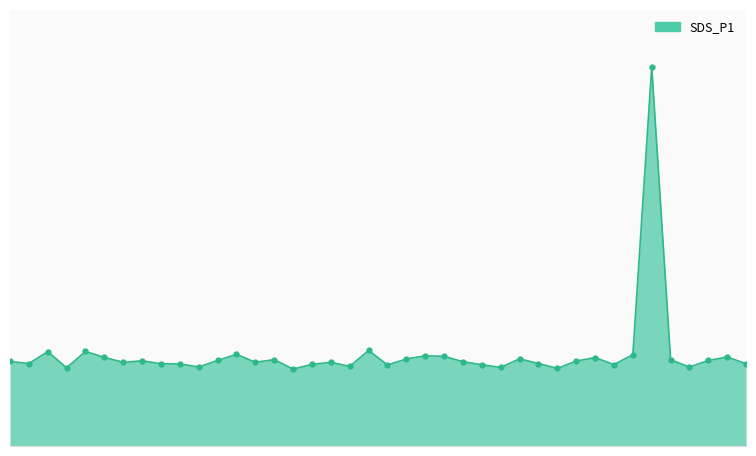

Does the chart have visible grid lines?

No